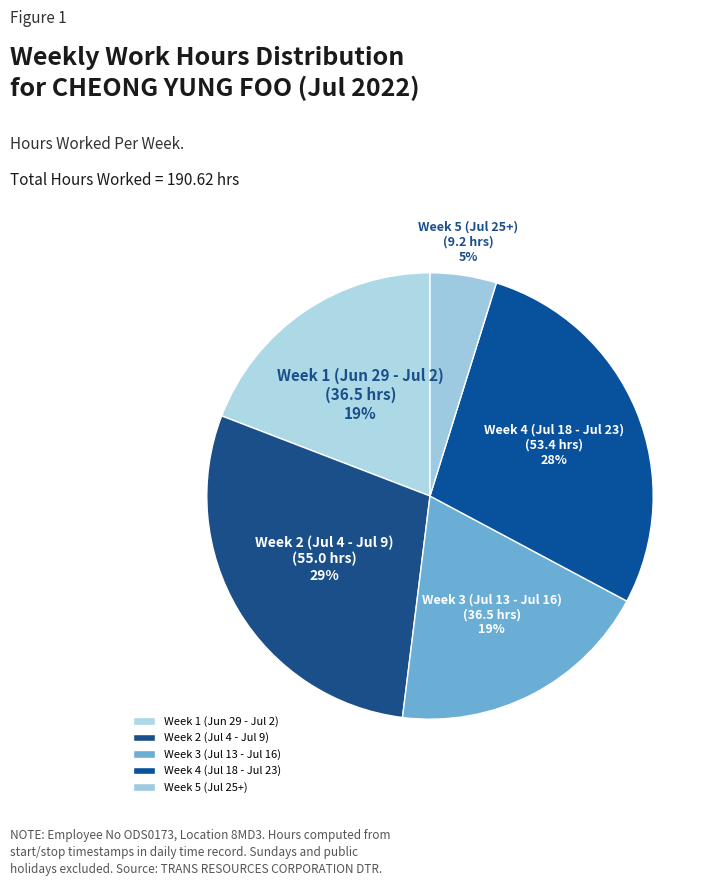

Does any single category account for the majority?

No